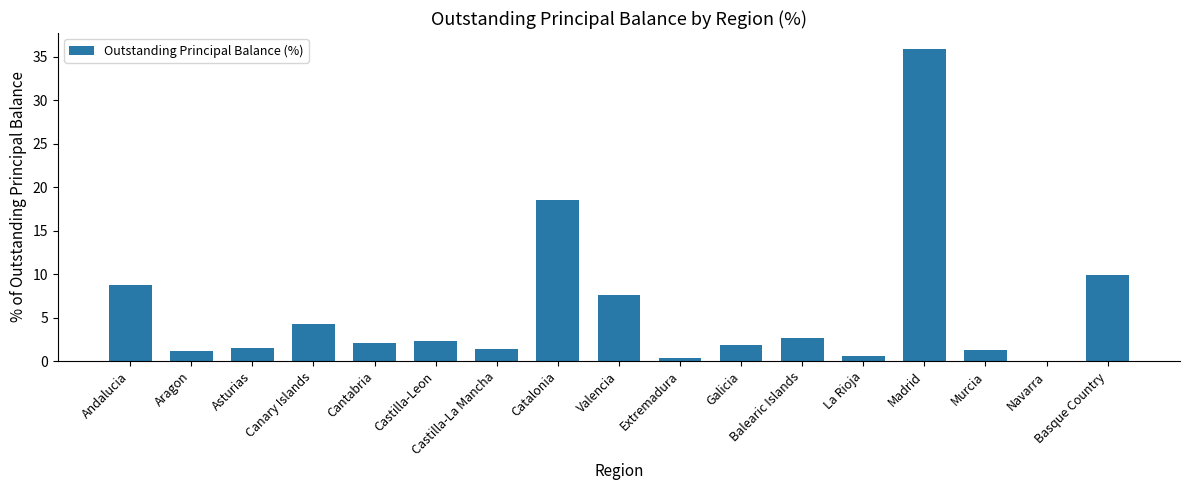

What is the sum of all values?

100.0